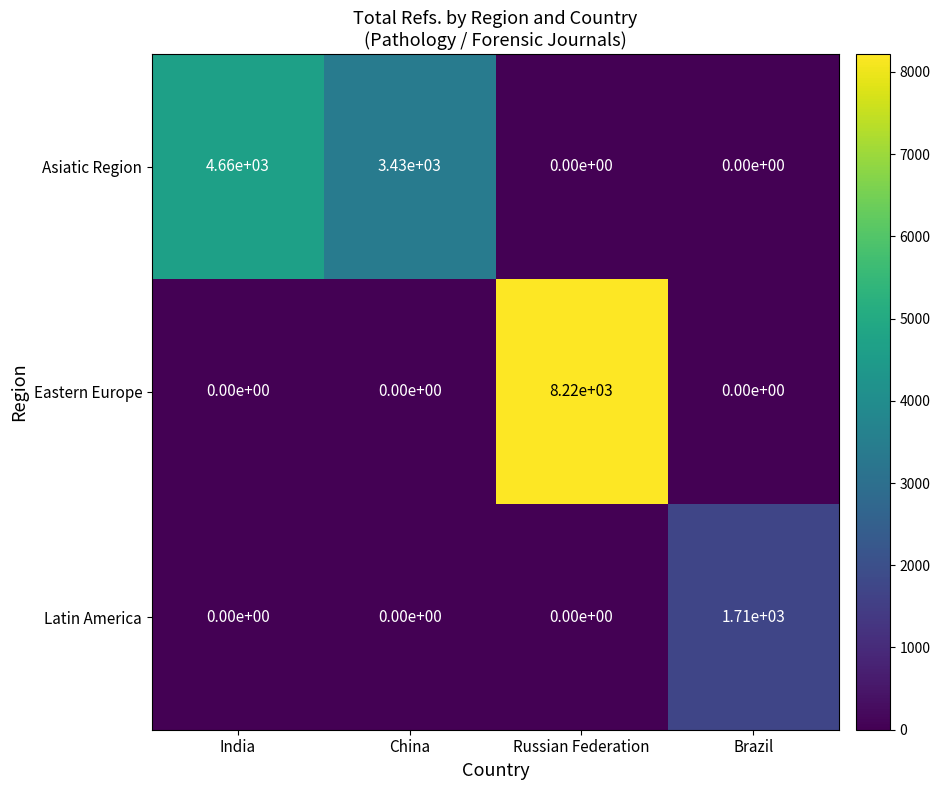

Reading left to right, extract all data points from this chart.

Asiatic Region: India=4660	China=3430	Russian Federation=0	Brazil=0
Eastern Europe: India=0	China=0	Russian Federation=8220	Brazil=0
Latin America: India=0	China=0	Russian Federation=0	Brazil=1710